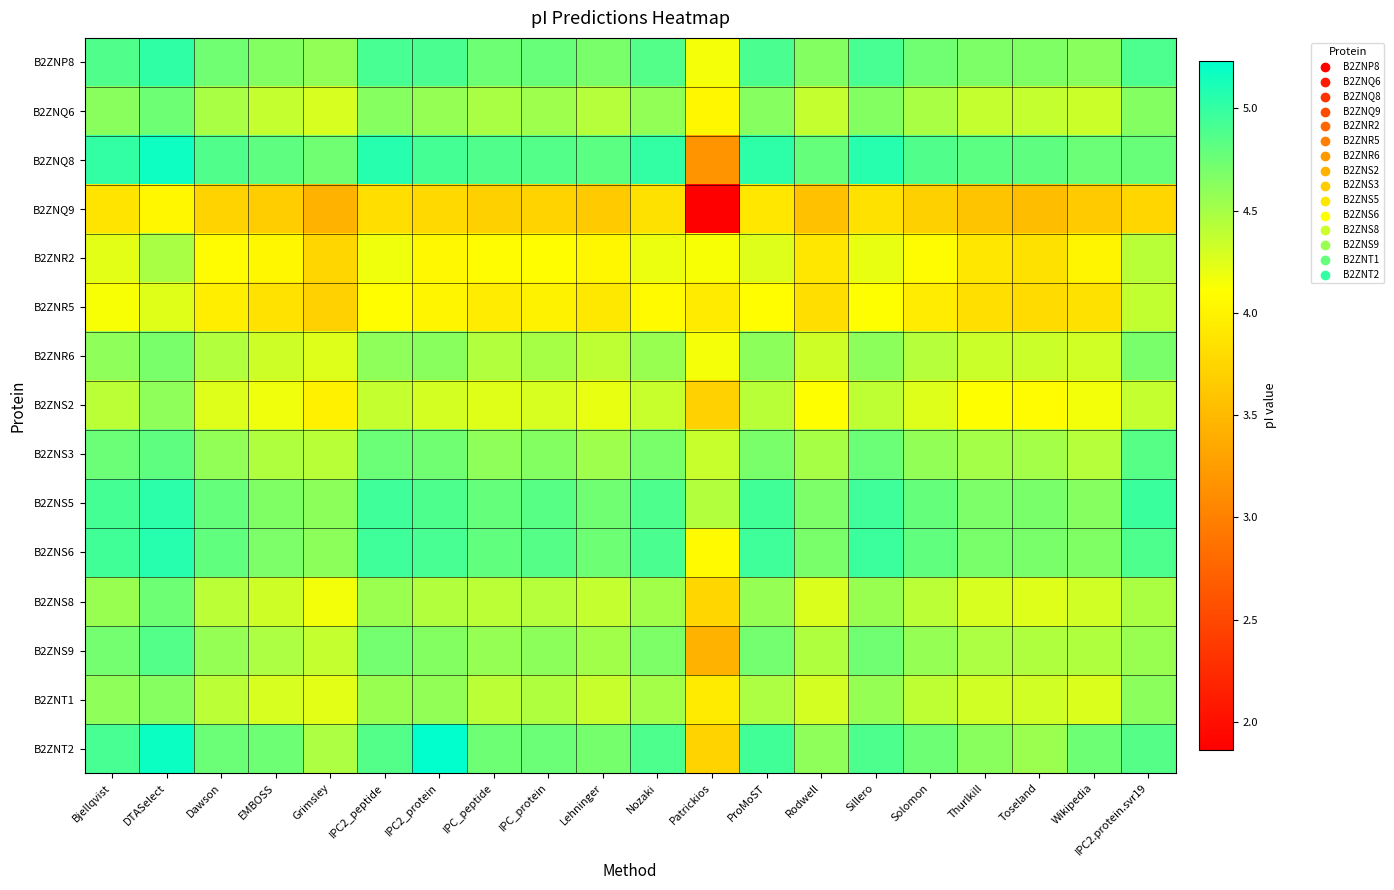

Which has a higher value, Wikipedia or Bjellqvist?

Bjellqvist